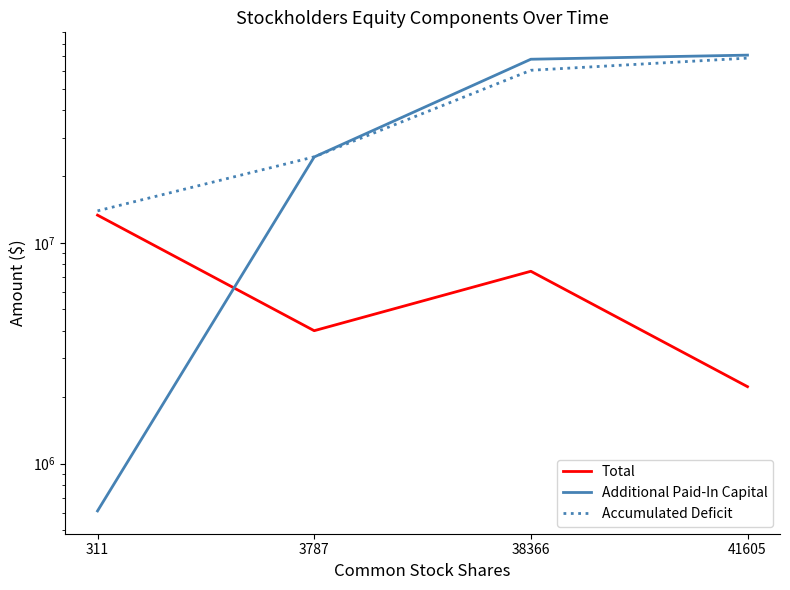

Is it true that Accumulated Deficit equals 6537178 at 3787?

False